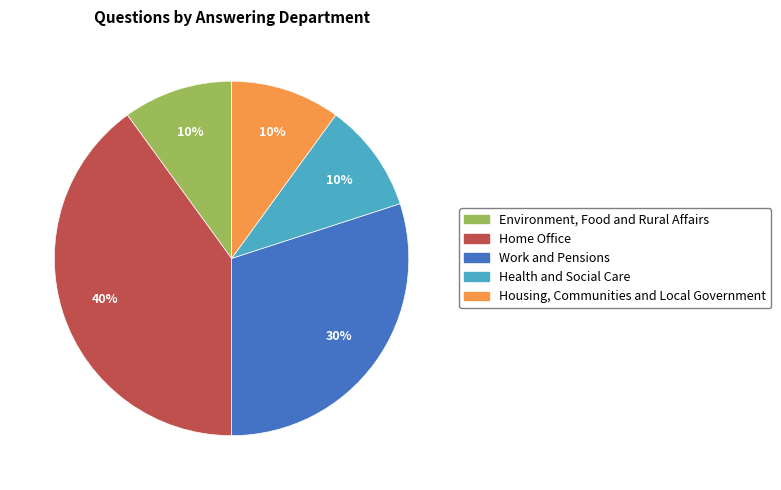

To the nearest percent, what portion does Work and Pensions represent?

30%